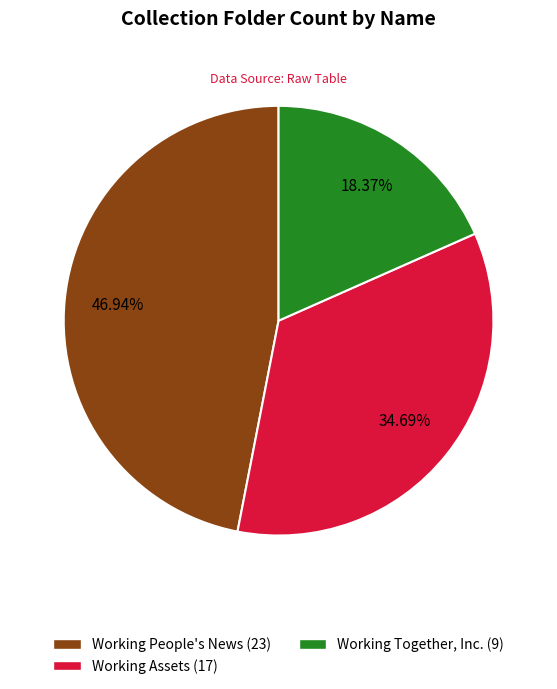

Is there a majority slice in this chart?

No